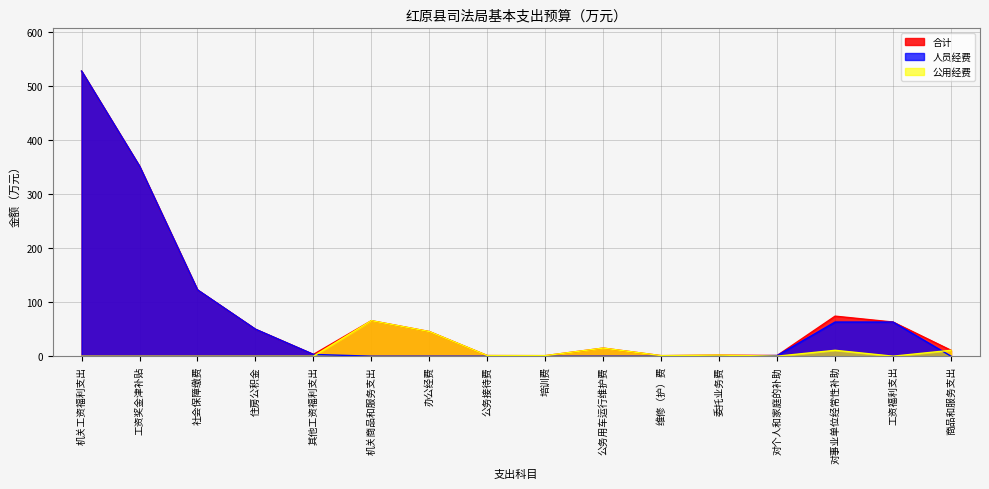

Does the chart have visible grid lines?

Yes